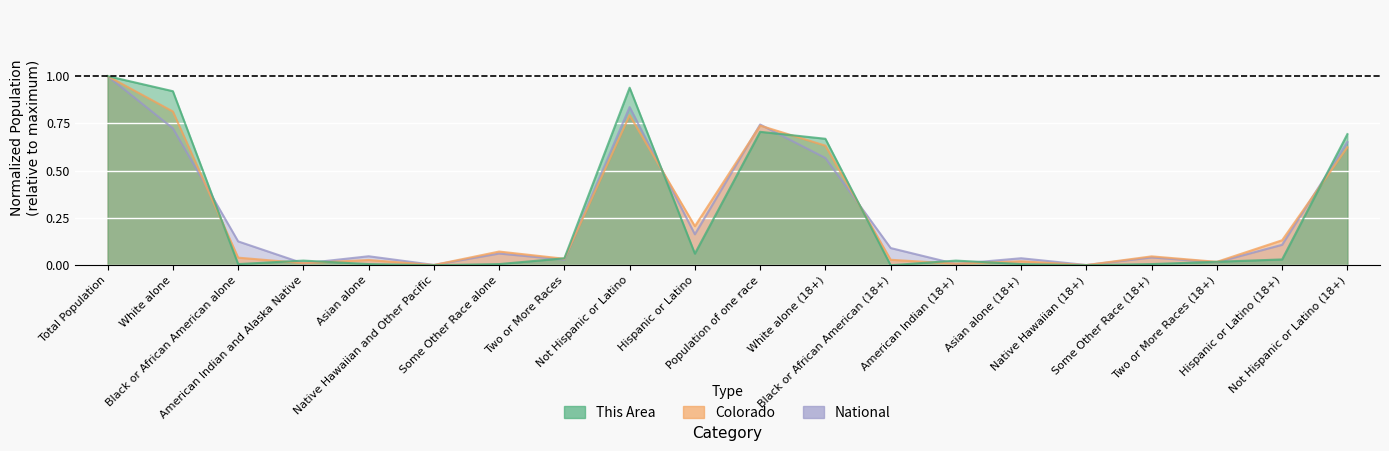

Reading left to right, extract all data points from this chart.

This Area: 1.0	0.9	0.0	0.0	0.0	0.0	0.0	0.0	0.9	0.1	0.7	0.7	0.0	0.0	0.0	0.0	0.0	0.0	0.0	0.7
Colorado: 1.0	0.8	0.0	0.0	0.0	0.0	0.1	0.0	0.8	0.2	0.7	0.6	0.0	0.0	0.0	0.0	0.0	0.0	0.1	0.6
National: 1.0	0.7	0.1	0.0	0.0	0.0	0.1	0.0	0.8	0.2	0.7	0.6	0.1	0.0	0.0	0.0	0.0	0.0	0.1	0.7